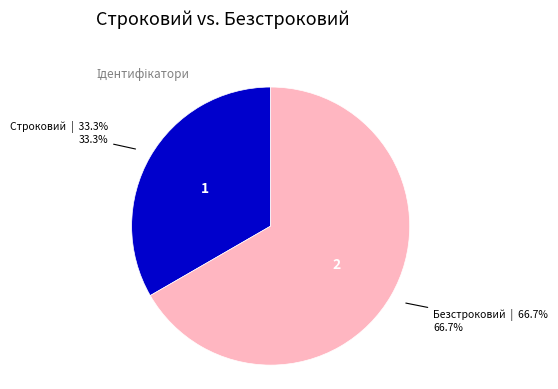

Which has a higher value, Безстроковий or Строковий?

Безстроковий